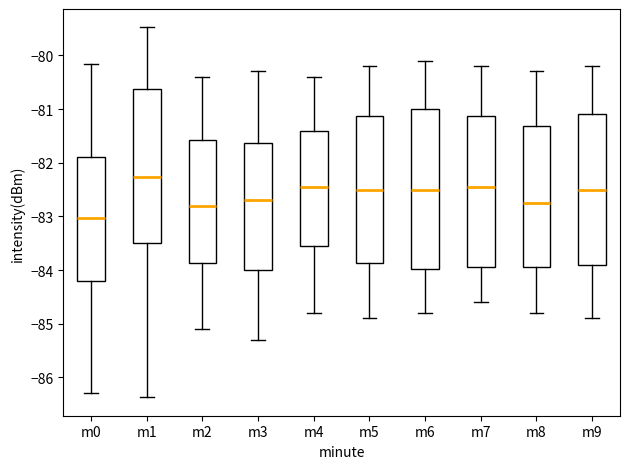

Which box has the highest median line?

m1